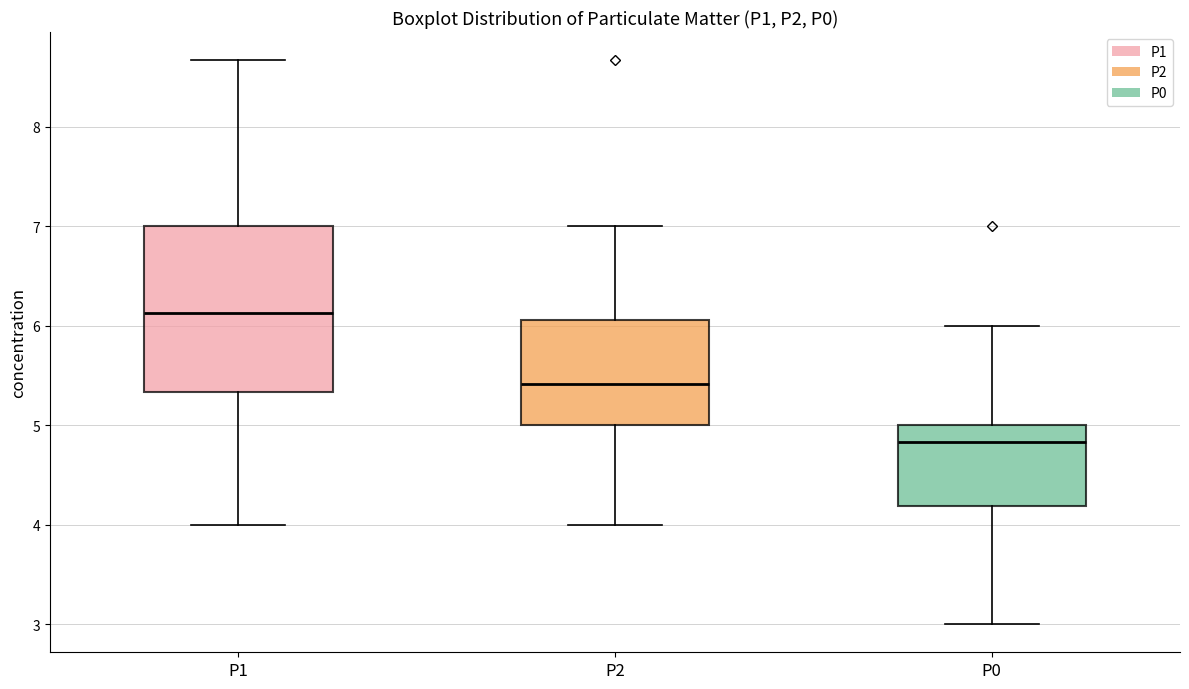

Reading left to right, read every box against the y-axis: the position of its median line, the range the box covers, and the ends of its whiskers. The values are not printed on the chart, so give them approximately, as read against the axis.

P1: median 6.1, box 5.3 to 7.0, whiskers 4.0 to 8.7
P2: median 5.4, box 5.0 to 6.1, whiskers 4.0 to 7.0
P0: median 4.8, box 4.2 to 5.0, whiskers 3.0 to 6.0